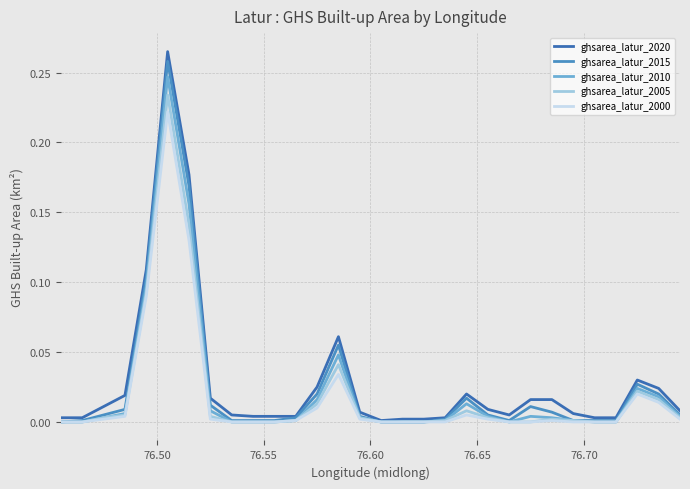

Which series has the largest range (max minus min)?

ghsarea_latur_2020